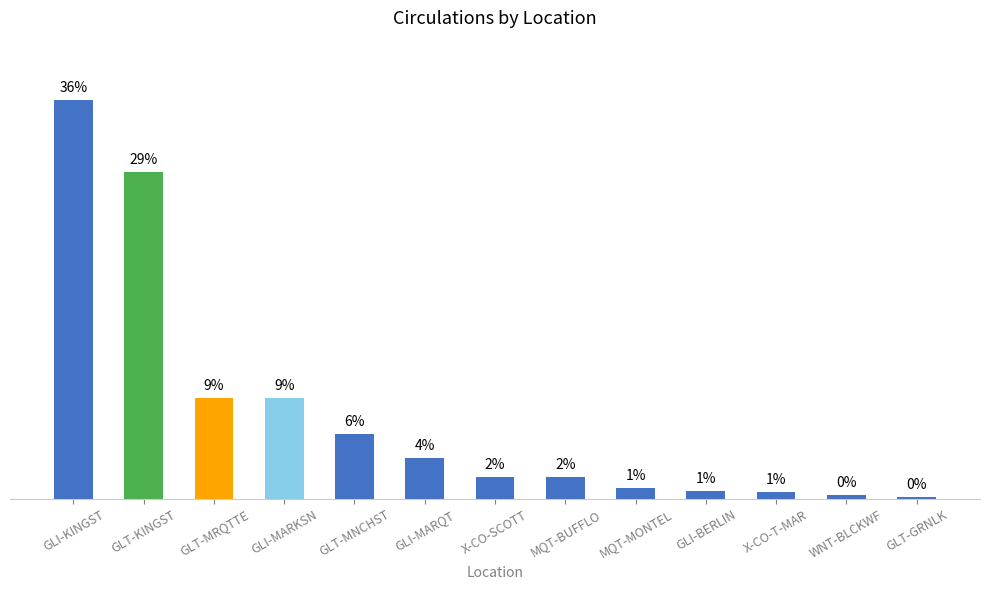

What is the average value?

85